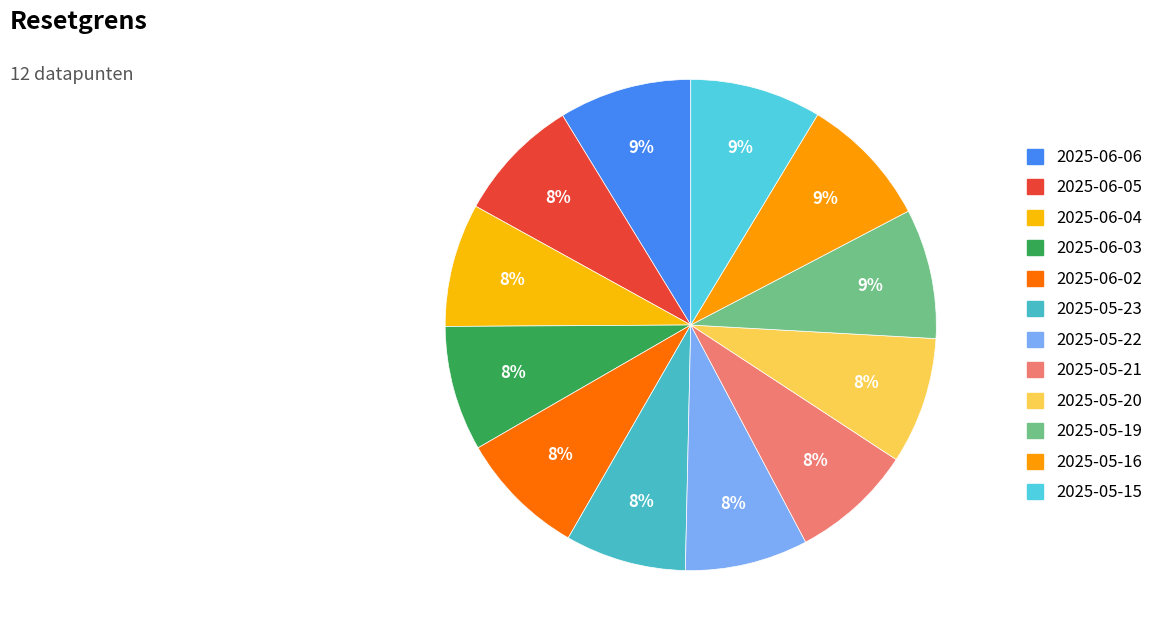

To the nearest percent, what is the combined percentage of 2025-05-22 and 2025-05-20?

16%